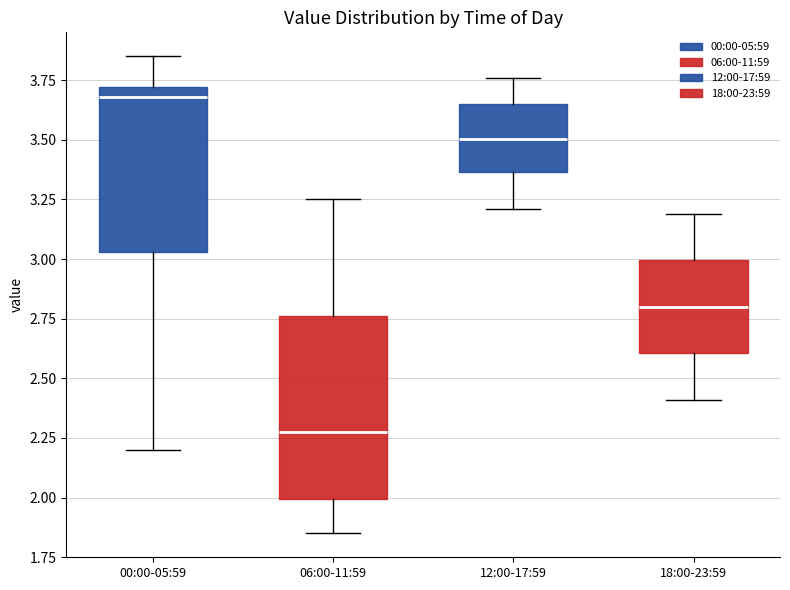

Comparing the boxes themselves (not the whiskers), which one is the tallest?

06:00-11:59